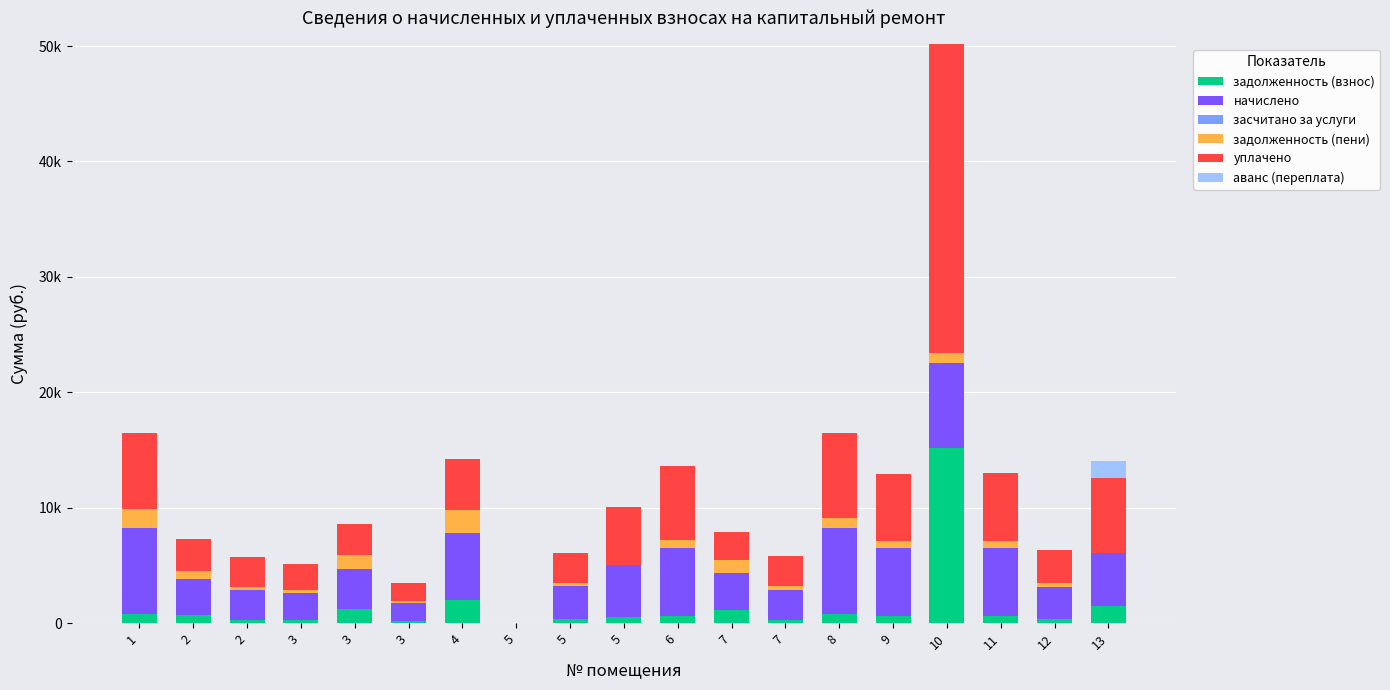

Are the bars grouped side by side (vs. stacked)?

No